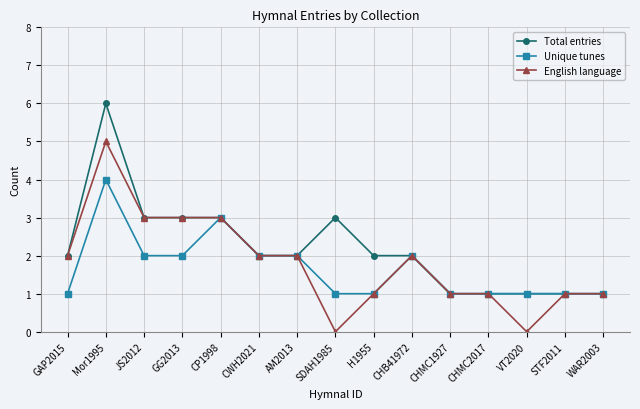

List the series in order of their overall mean, highest first.

Total entries, English language, Unique tunes